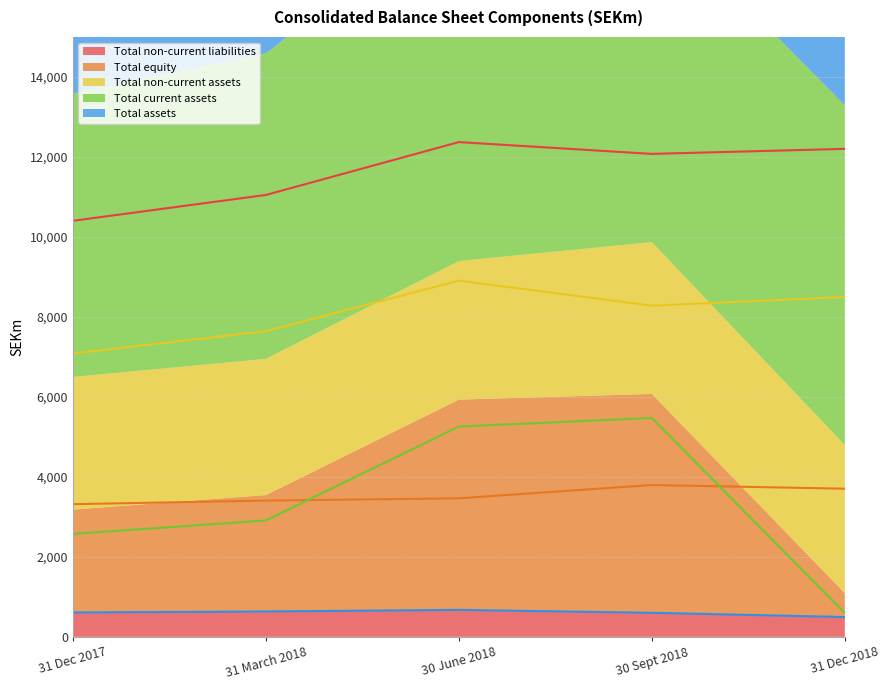

What is the approximate value of Total non-current assets at 30 Sept 2018, to the nearest 50?

3800